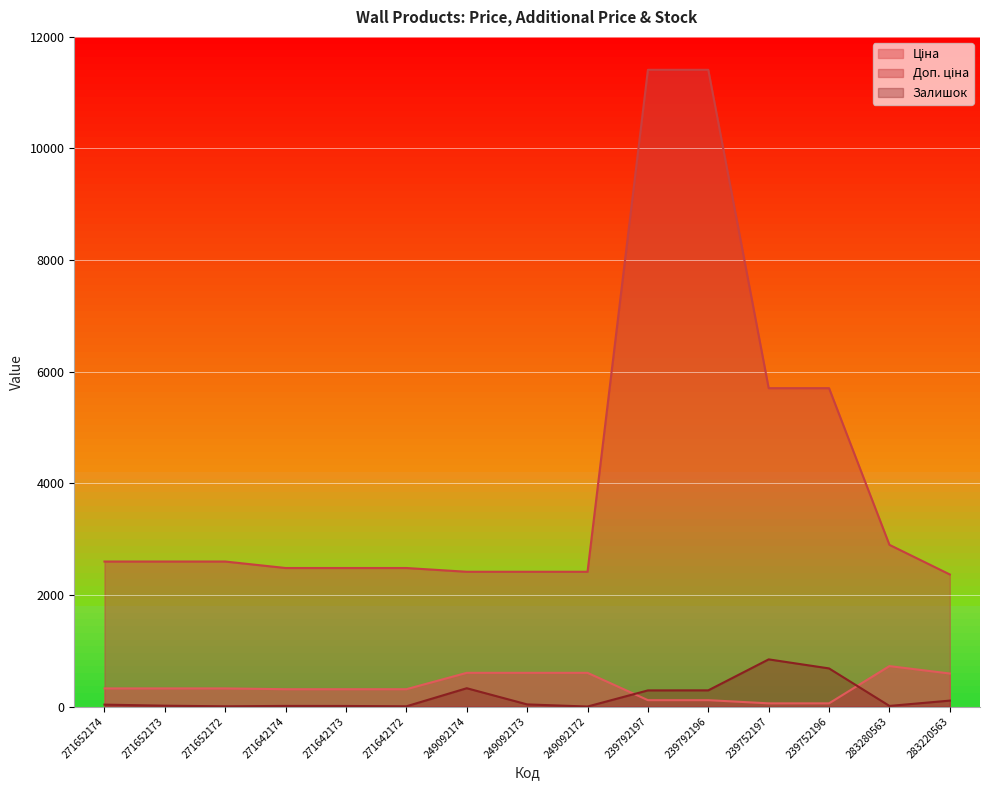

Is the value of Залишок at 271642173 greater than the value of Ціна at 271642174?

No